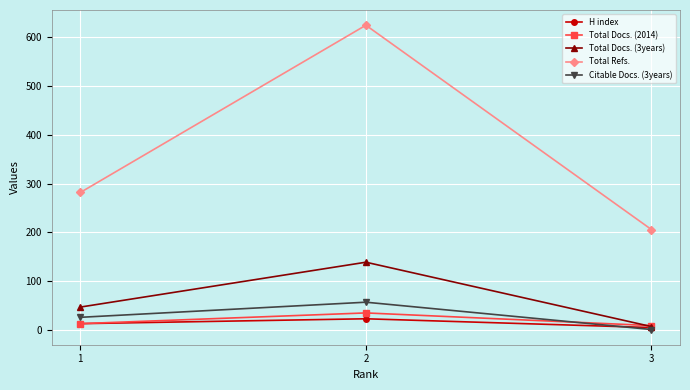

How many data points does each series have?

3